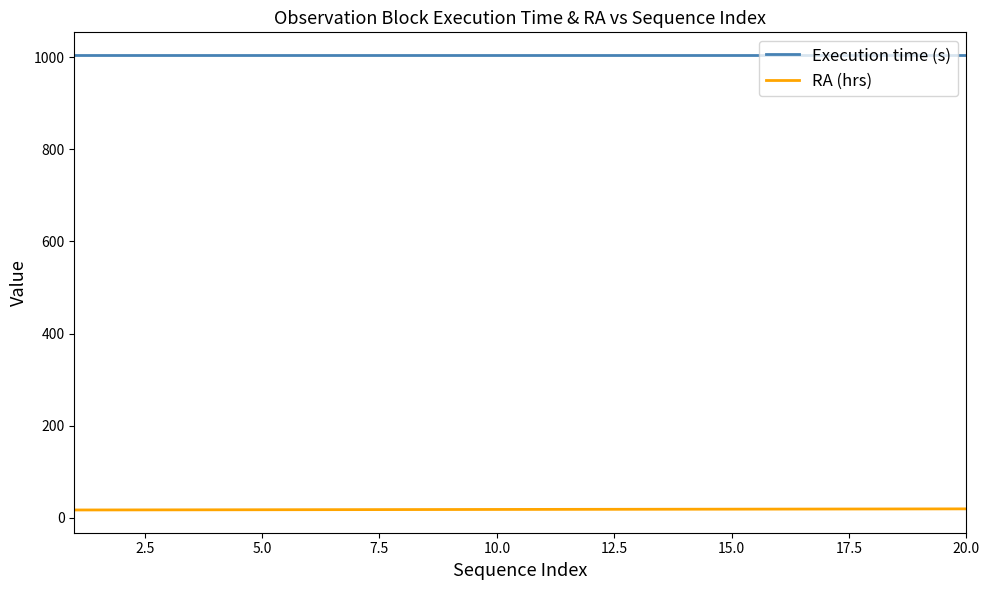

List the series in order of their overall mean, highest first.

Execution time (s), RA (hrs)